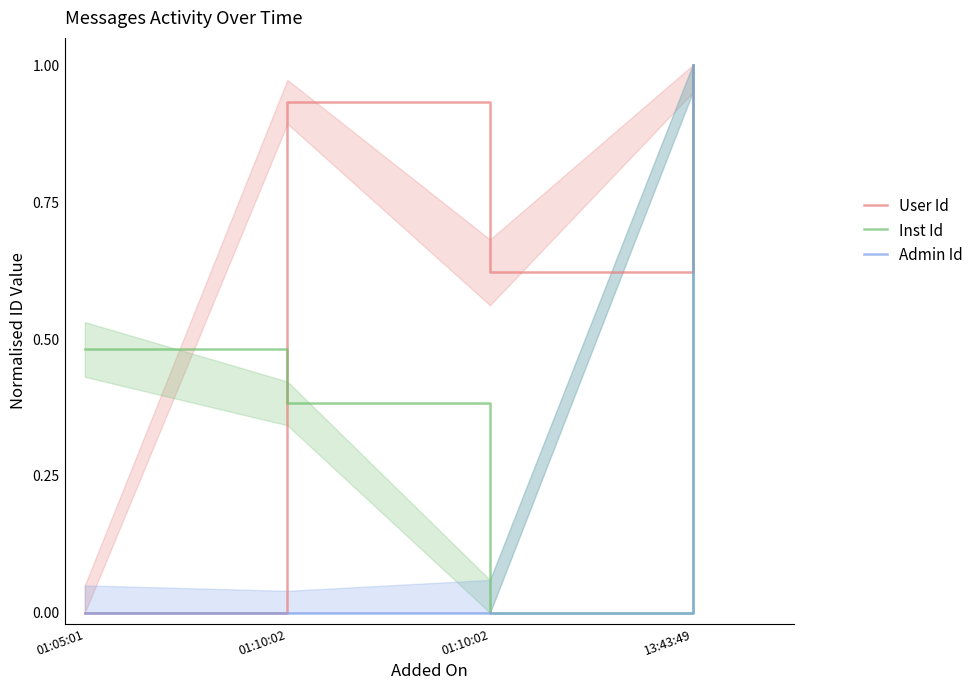

Reading left to right, extract all data points from this chart.

User Id: 0.0	0.9	0.6	1.0
Inst Id: 0.5	0.4	0.0	1.0
Admin Id: 0.0	0.0	0.0	1.0